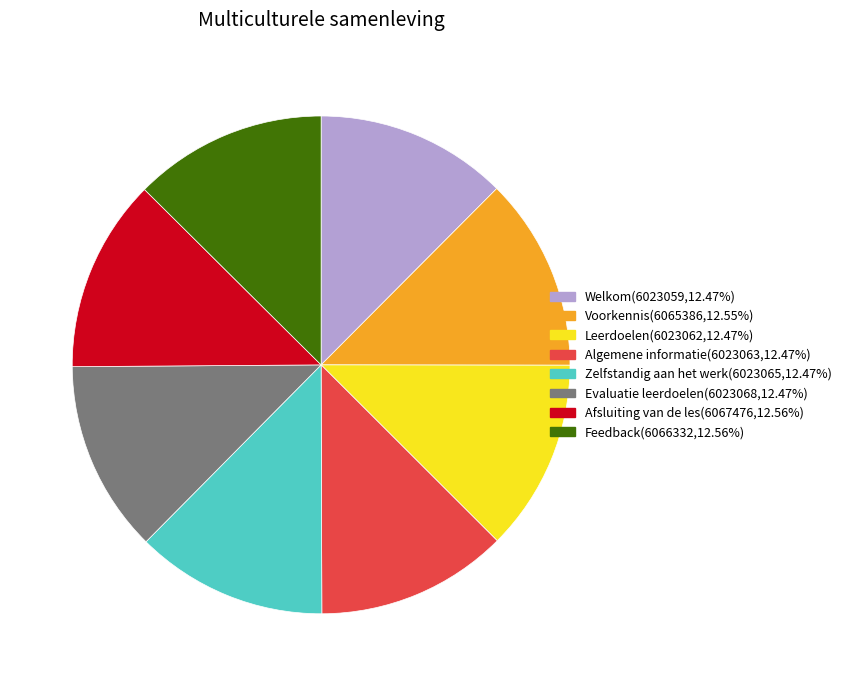

What is the ratio of the value at Leerdoelen to the value at Voorkennis?

1.0